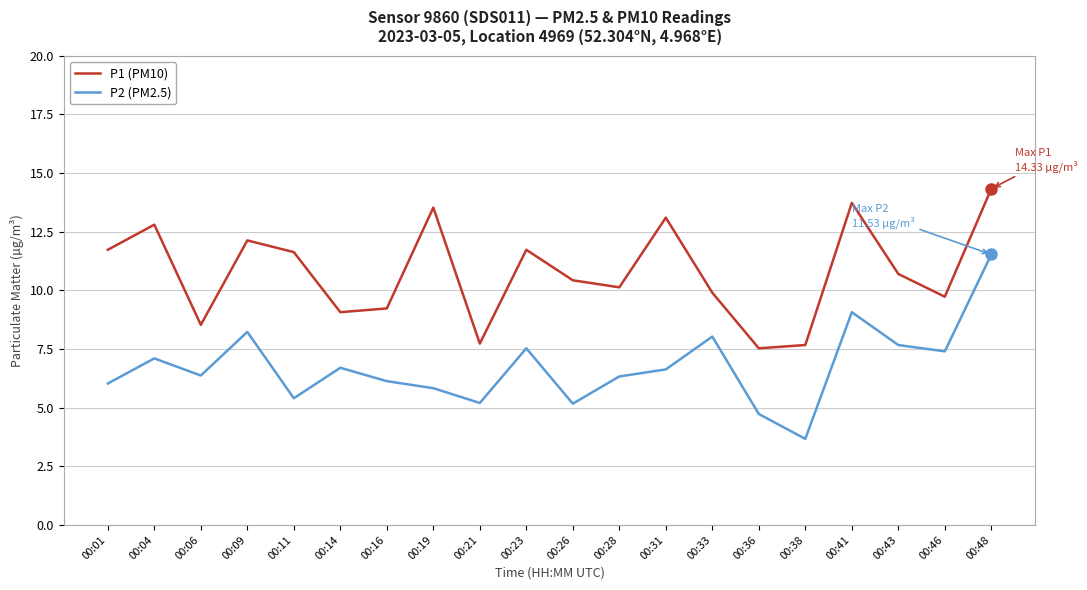

What is the minimum value shown in the chart?

3.7